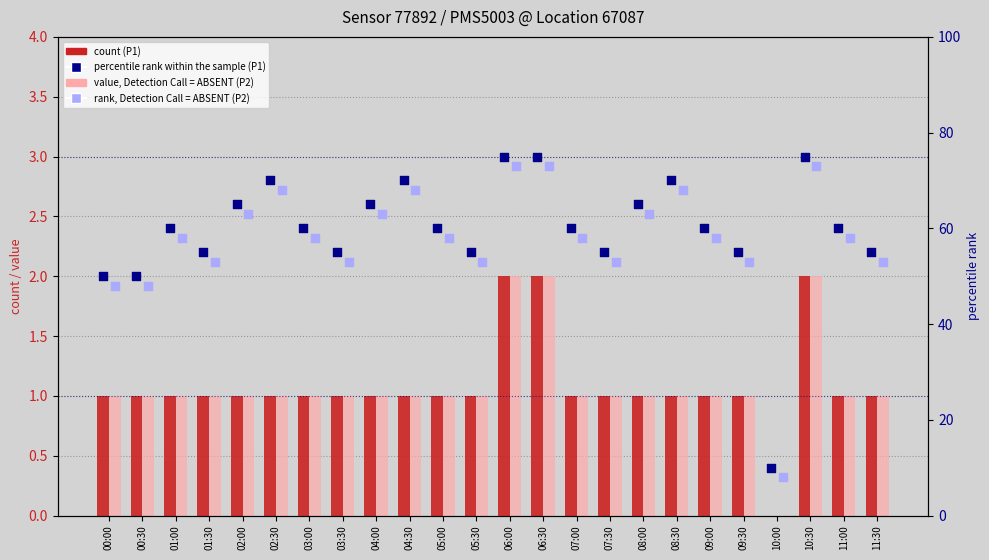

Which series reaches the minimum Y coordinate?

P1 (count)